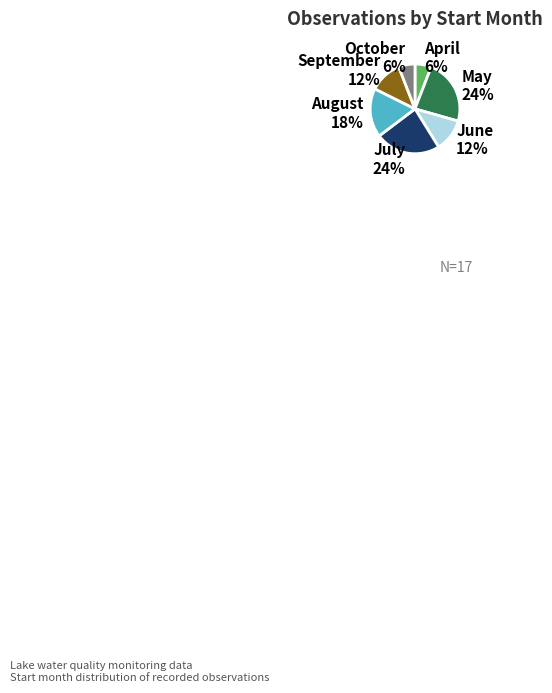

Is August the majority of the pie?

No